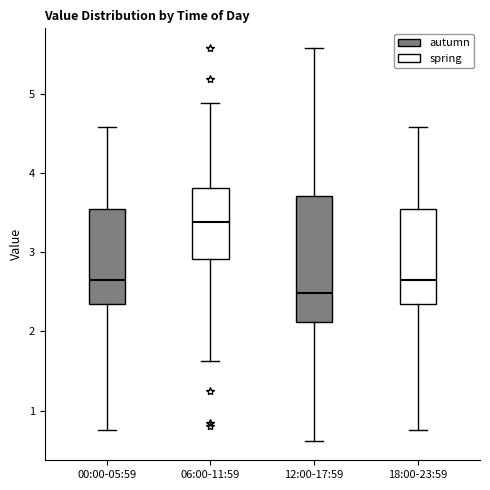

Comparing the boxes themselves (not the whiskers), which one is the tallest?

12:00-17:59